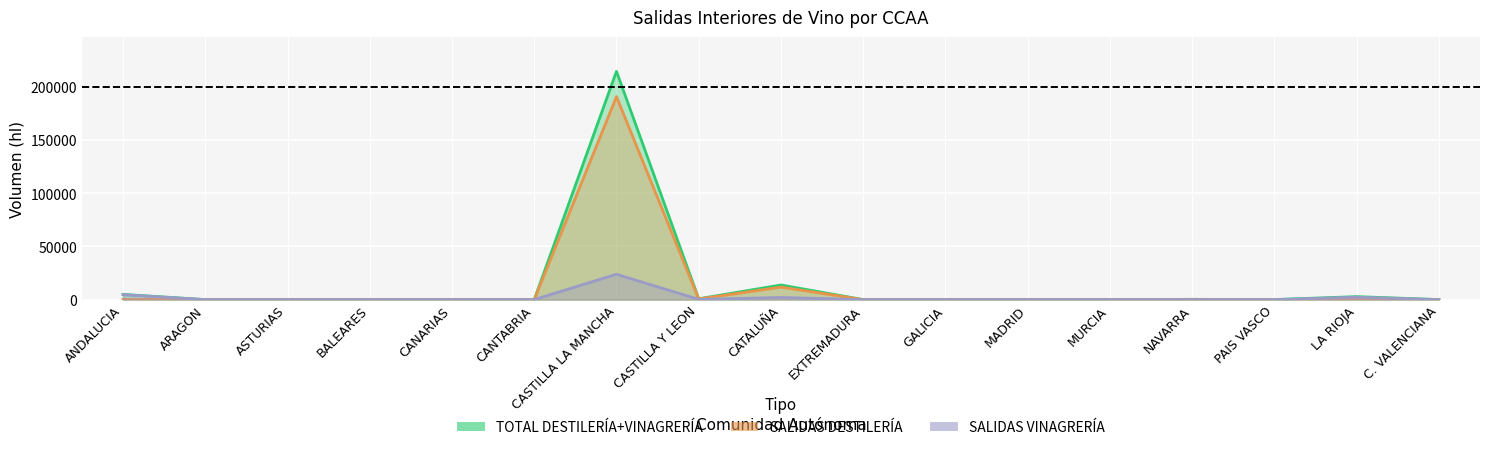

True or false: TOTAL DESTILERÍA+VINAGRERÍA has a value of 0 at ARAGON.

True